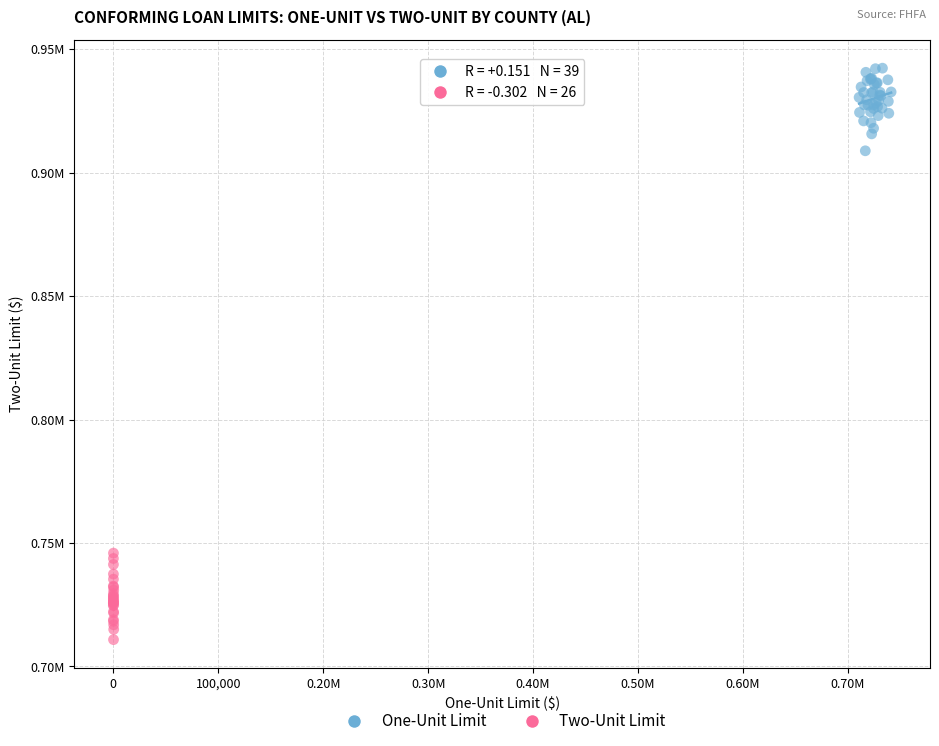

What are all the series names shown in the legend?

One-Unit Limit, Two-Unit Limit